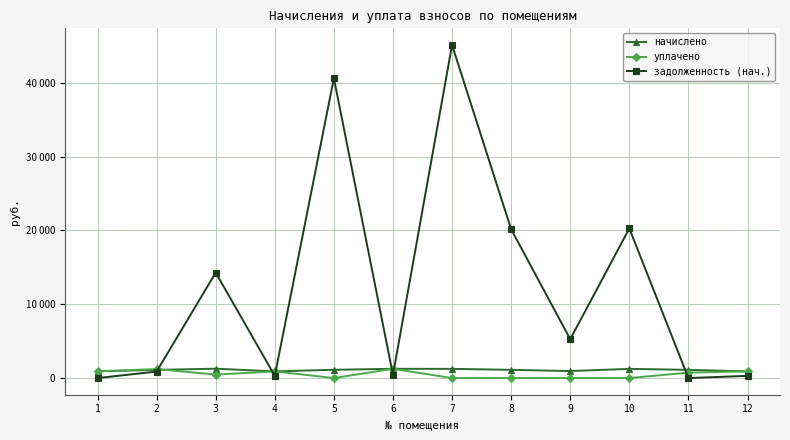

What are all the series names shown in the legend?

начислено, уплачено, задолженность (нач.)